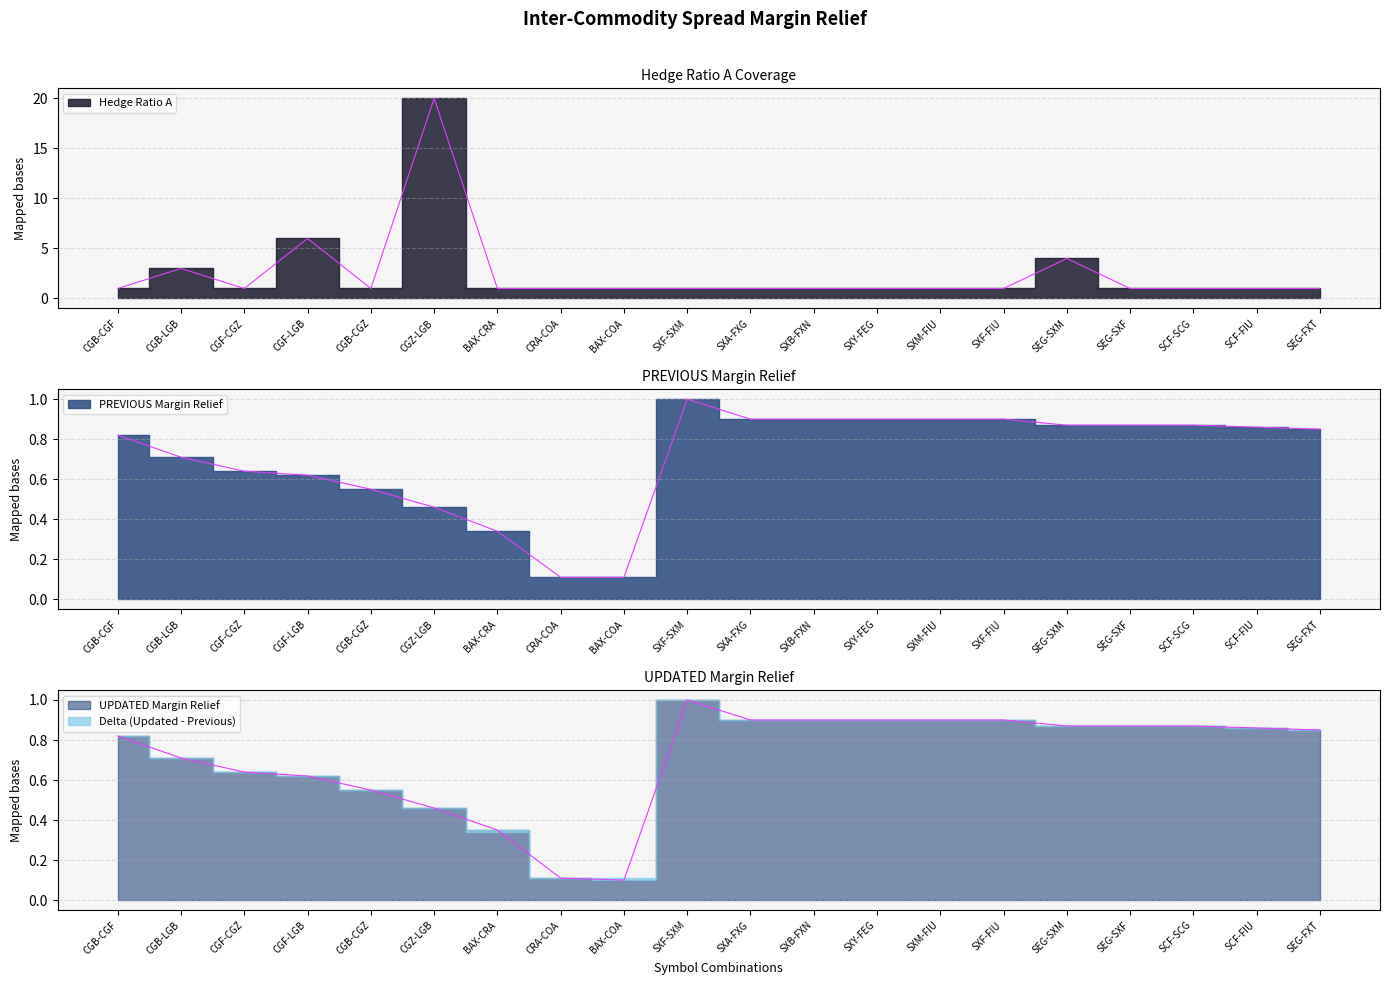

How many data points in Hedge Ratio A are above 1?

4